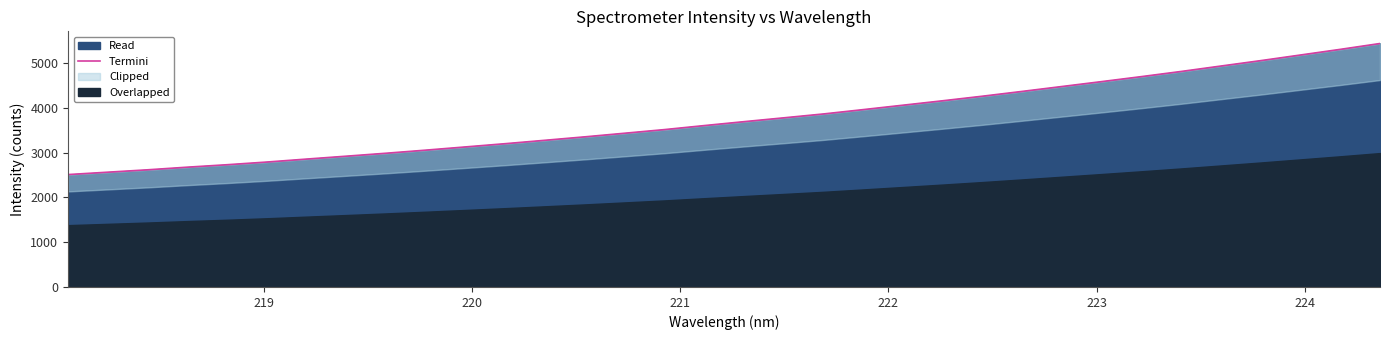

What is the lowest value of the Read series?

2511.5